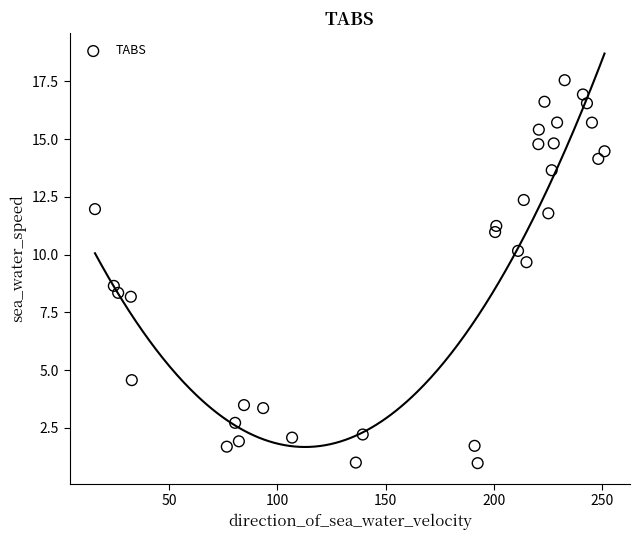

What Y value in the scatter plot is closest to 9?

8.6